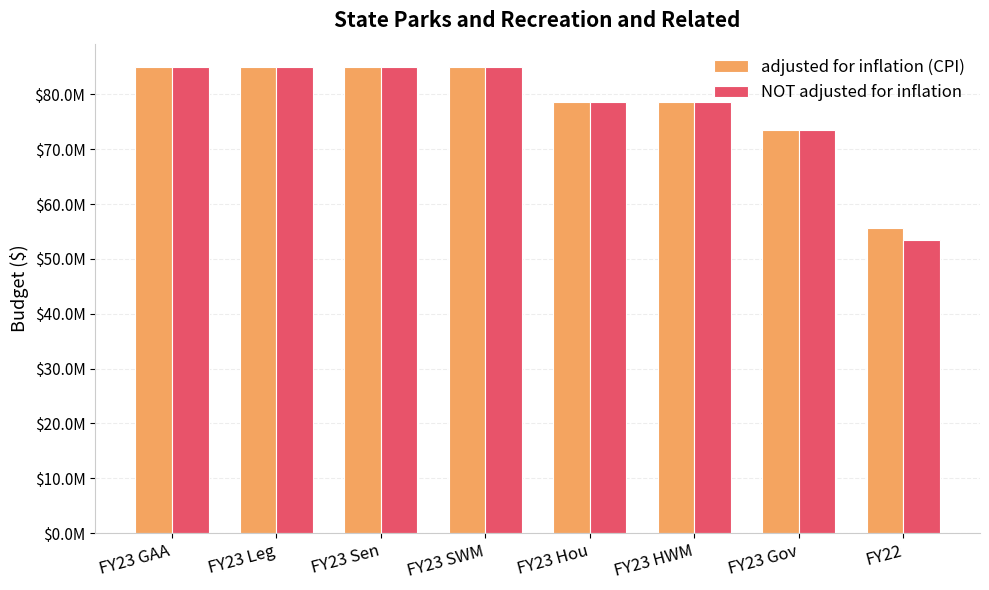

Reading left to right, list all the values displayed in this chart.

adjusted for inflation (CPI): 85021706	85021706	85021706	85021706	78721707	78721707	73521706	55720632
NOT adjusted for inflation: 85021706	85021706	85021706	85021706	78721707	78721707	73521706	53410000